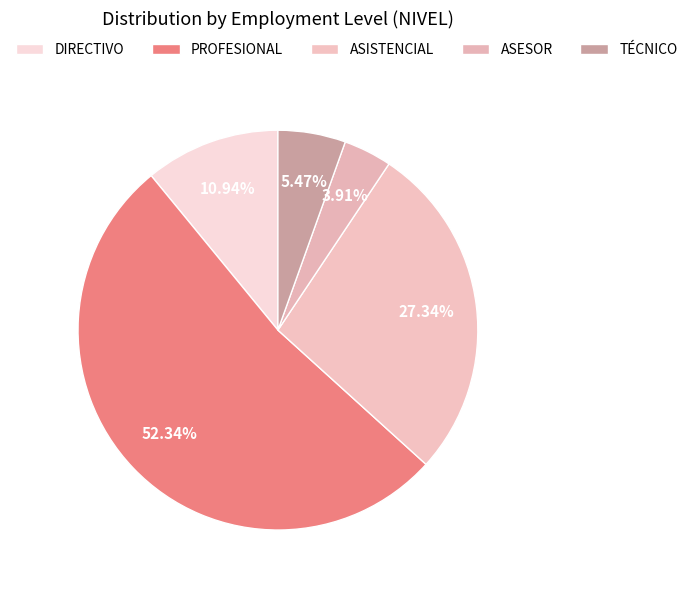

How many segments does this pie chart have?

5